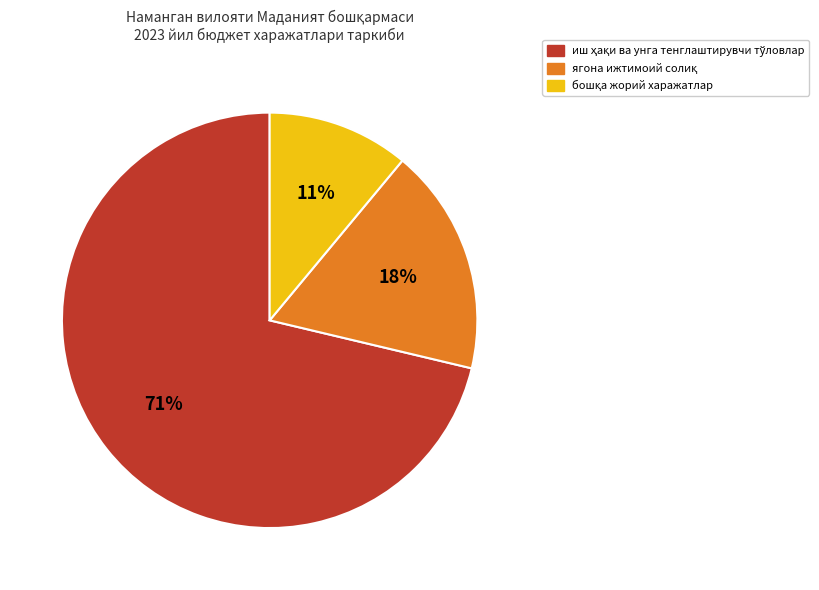

Is there a majority slice in this chart?

Yes